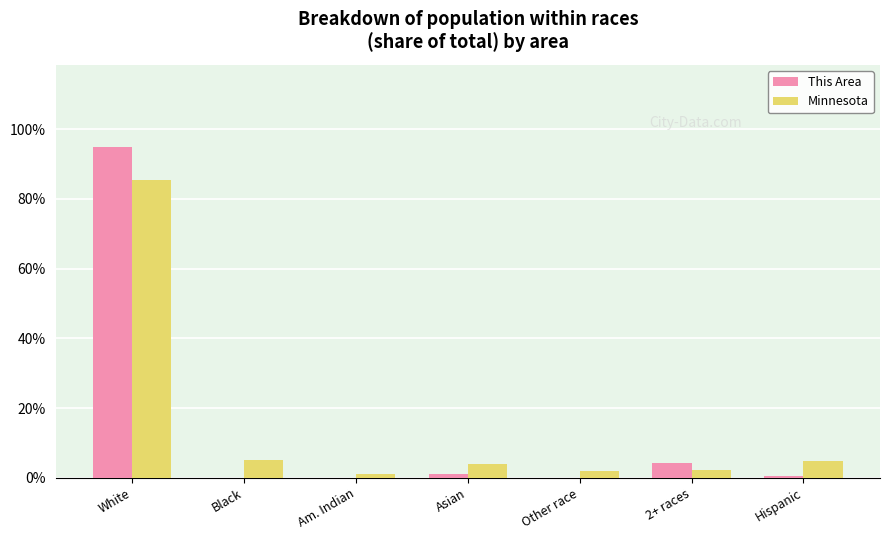

The Minnesota series shows 1.9 at Other race. True or false?

True